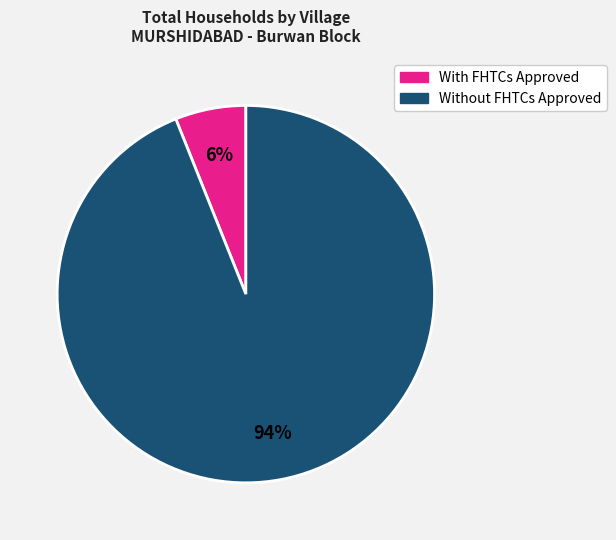

Count the number of slices in the pie.

2